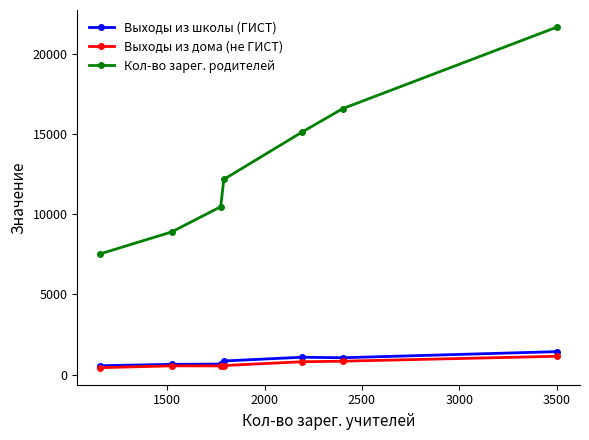

What is the maximum value for Кол-во зарег. родителей?

21671